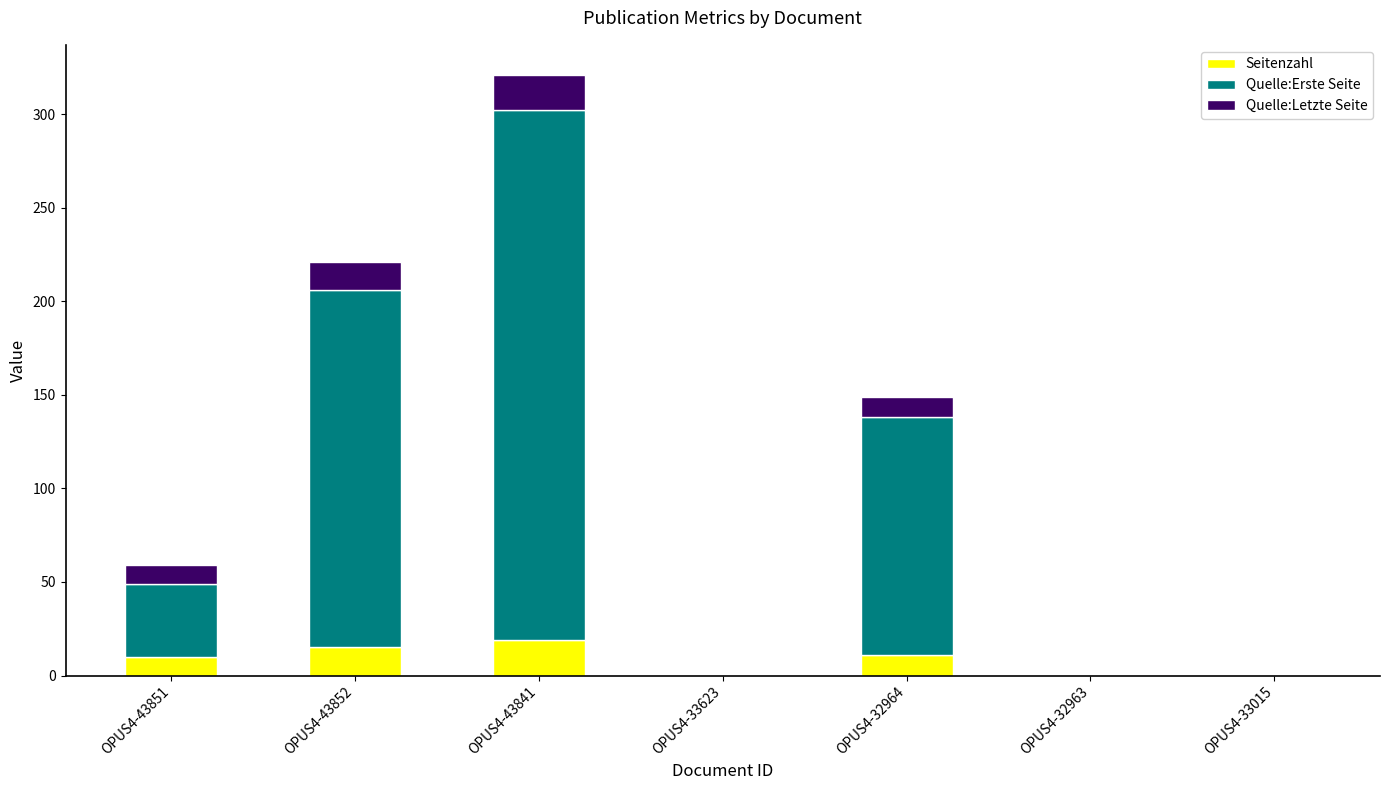

What is the total value across all series at OPUS4-43841?

321